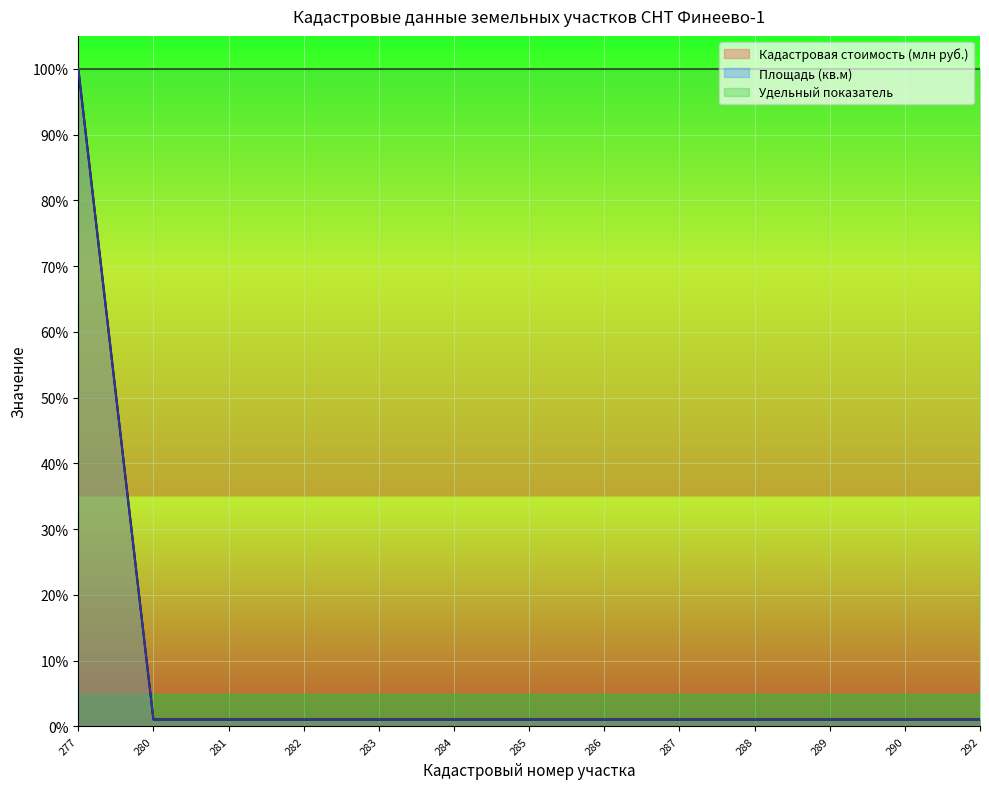

At which category is the sum across all series the highest?

277